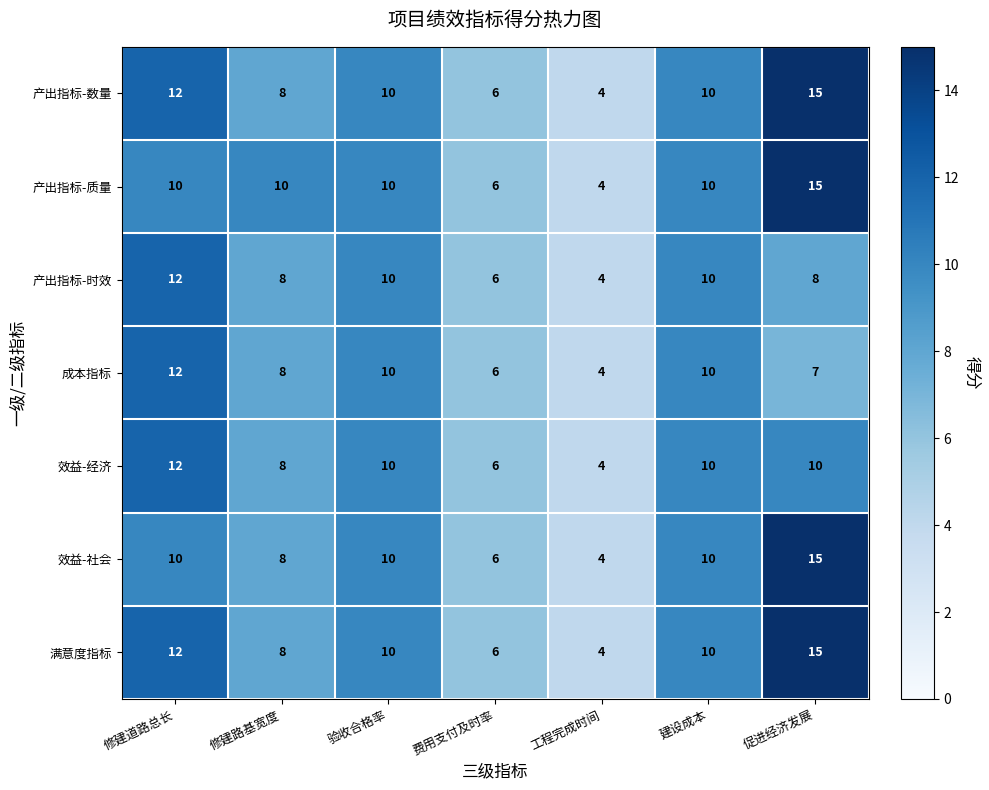

True or false: 产出指标-时效 has a value of 6 at 费用支付及时率.

True